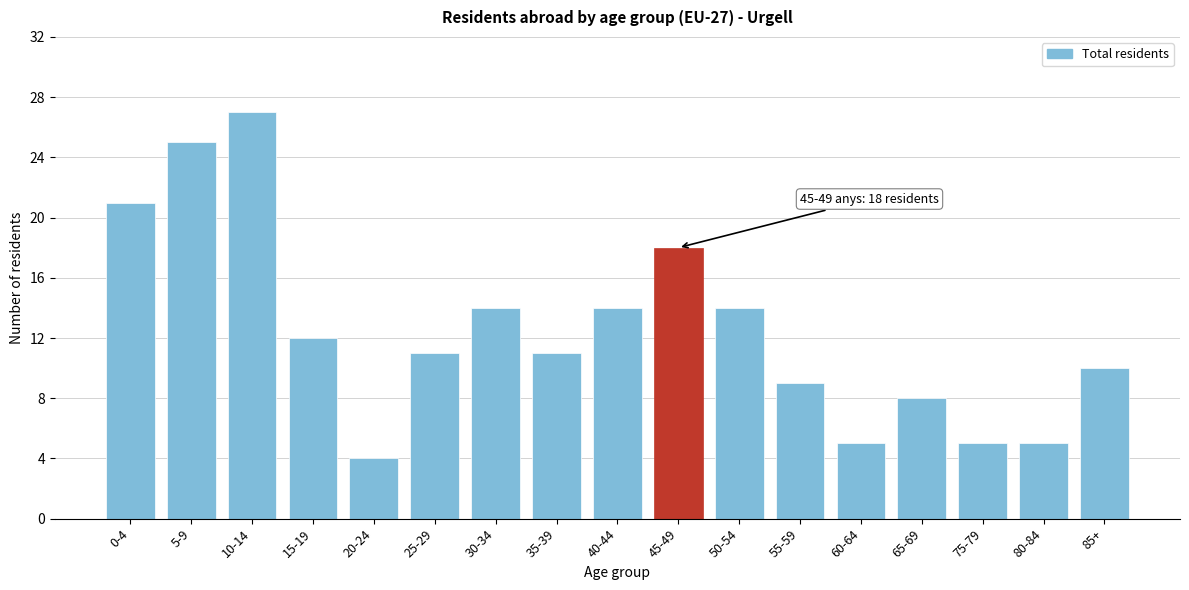

Reading left to right, what are all the values shown in this chart?

0-4=21	5-9=25	10-14=27	15-19=12	20-24=4	25-29=11	30-34=14	35-39=11	40-44=14	45-49=18	50-54=14	55-59=9	60-64=5	65-69=8	75-79=5	80-84=5	85+=10